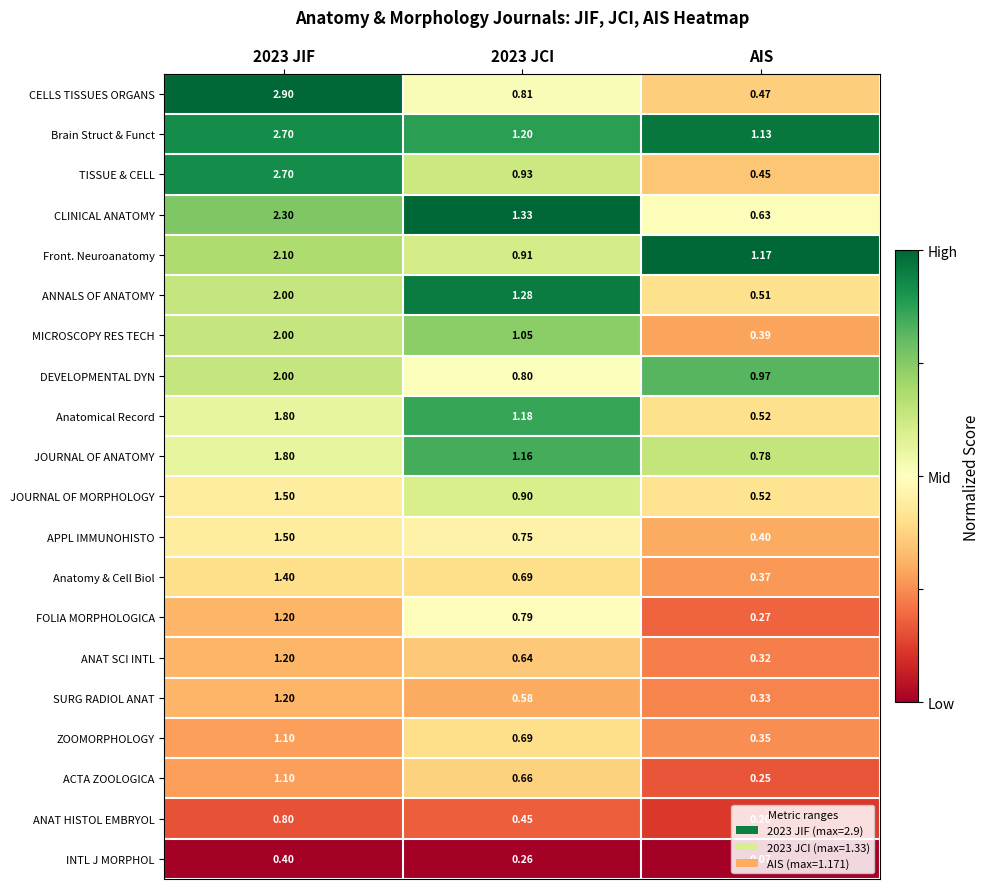

Which series changed the most between 2023 JCI and AIS?

ANNALS OF ANATOMY